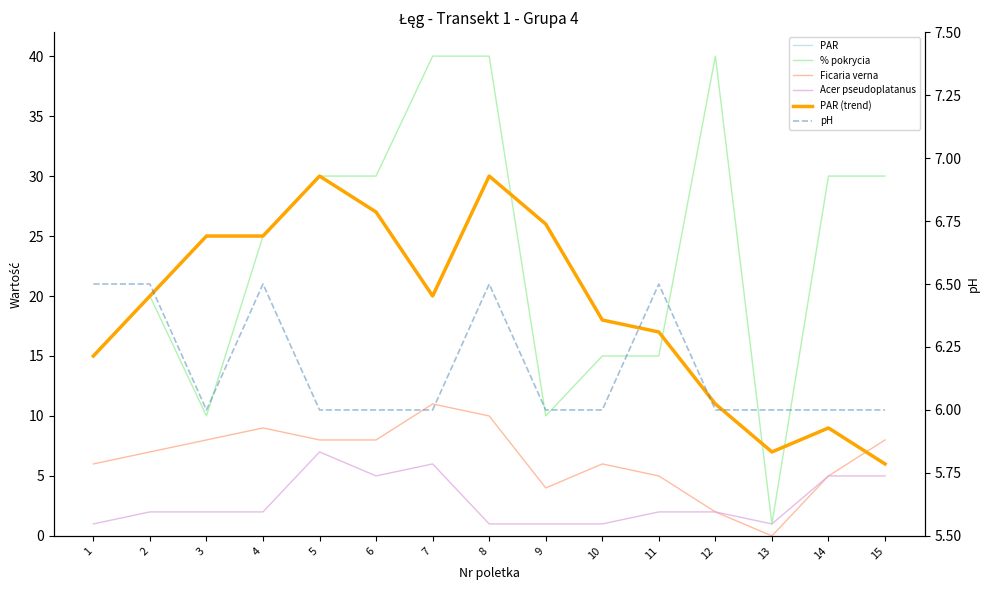

What are all the series names shown in the legend?

PAR, % pokrycia, Ficaria verna, Acer pseudoplatanus, PAR (trend), pH